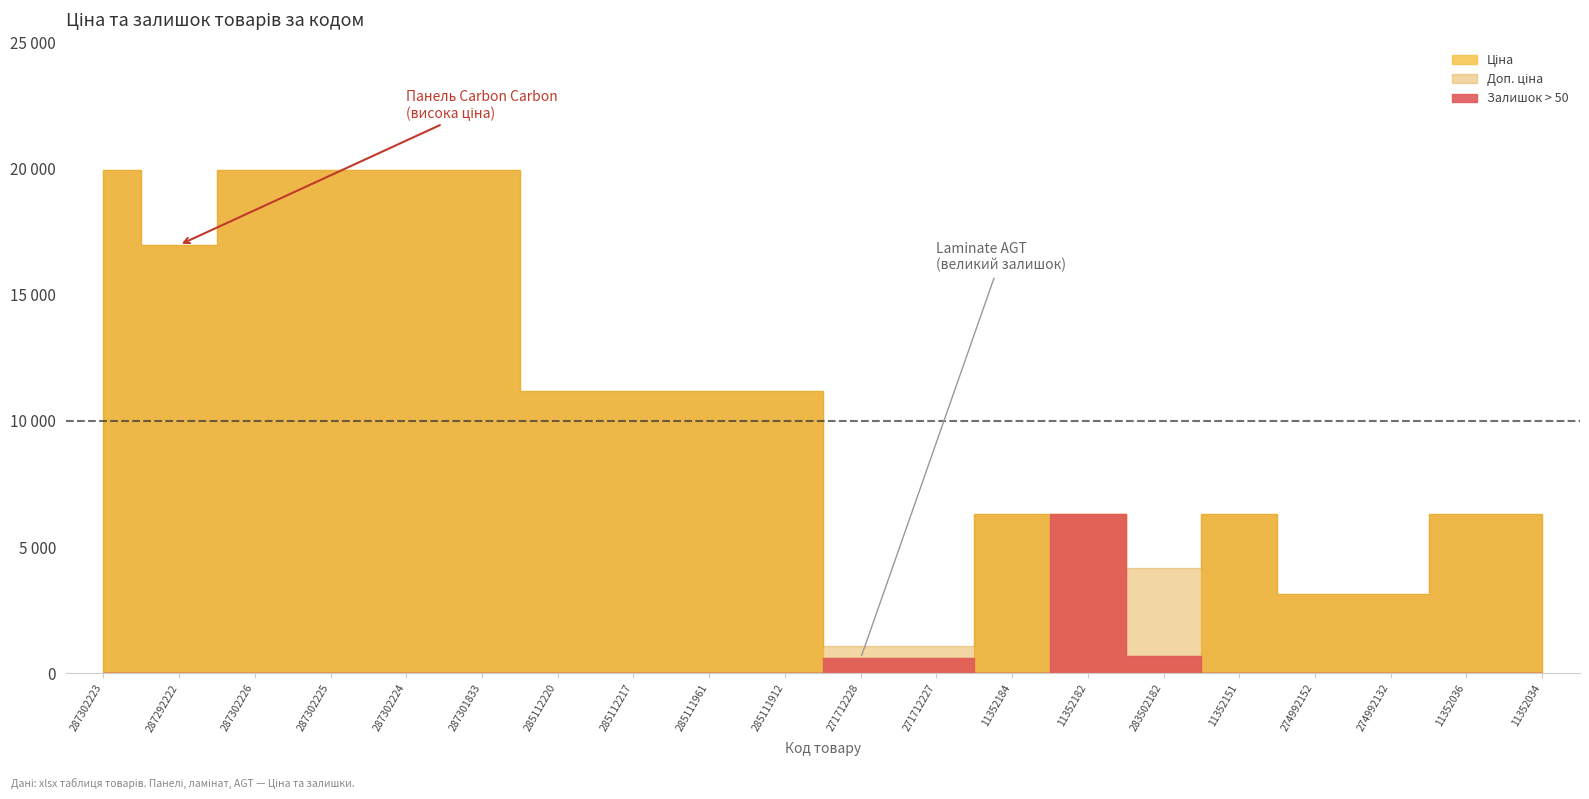

Does the chart have visible grid lines?

No